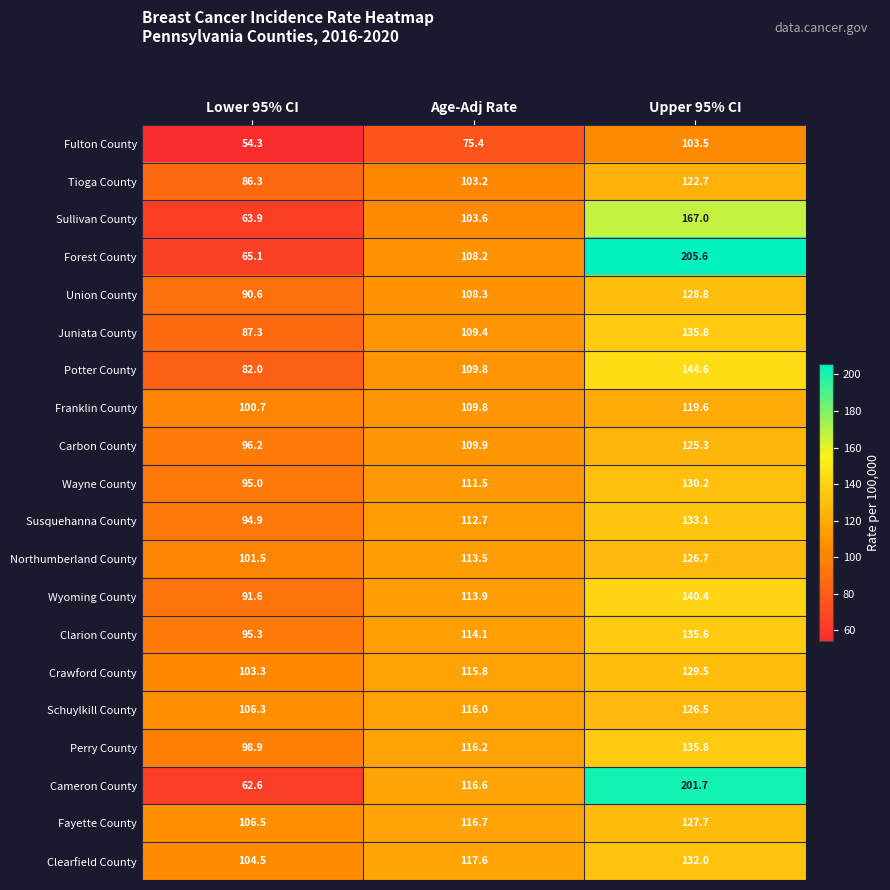

Which label corresponds to the largest value in the chart?

Upper 95% CI